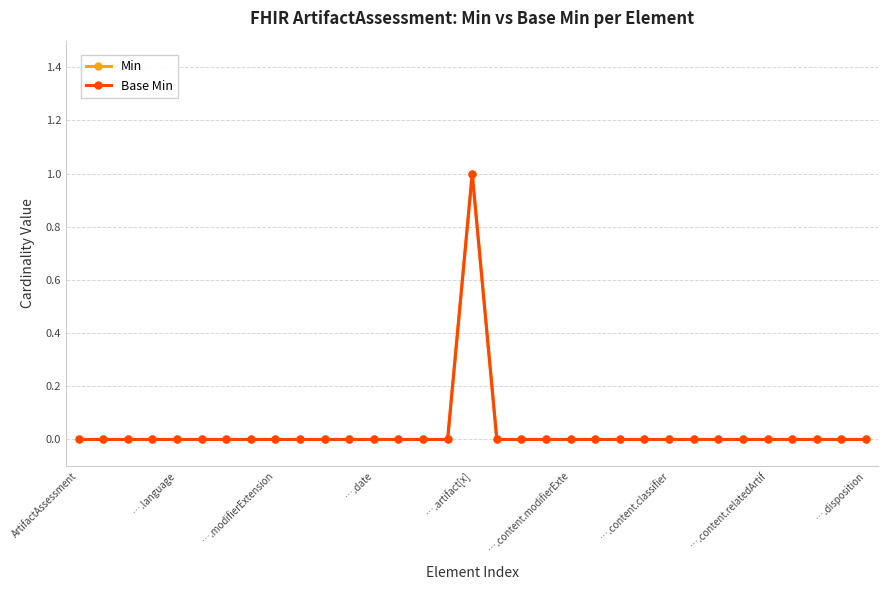

Does the chart have visible grid lines?

Yes